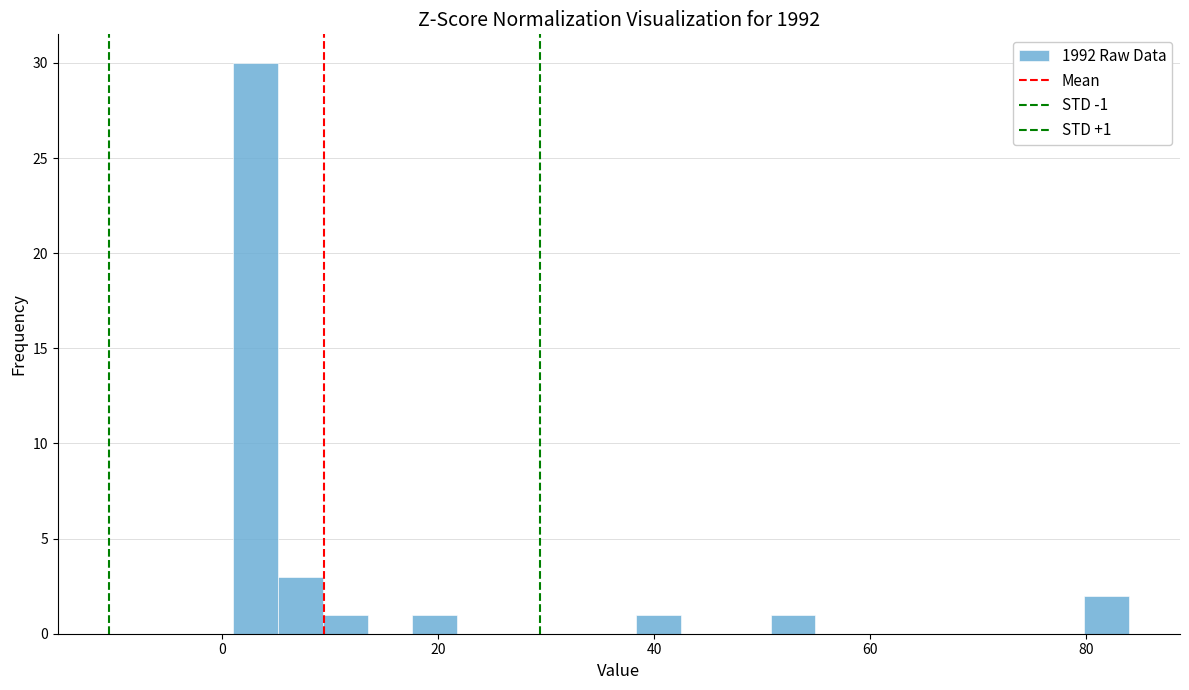

Around what value on the x-axis is the tallest bar? Give the approximate position of its centre, as read against the axis.

4